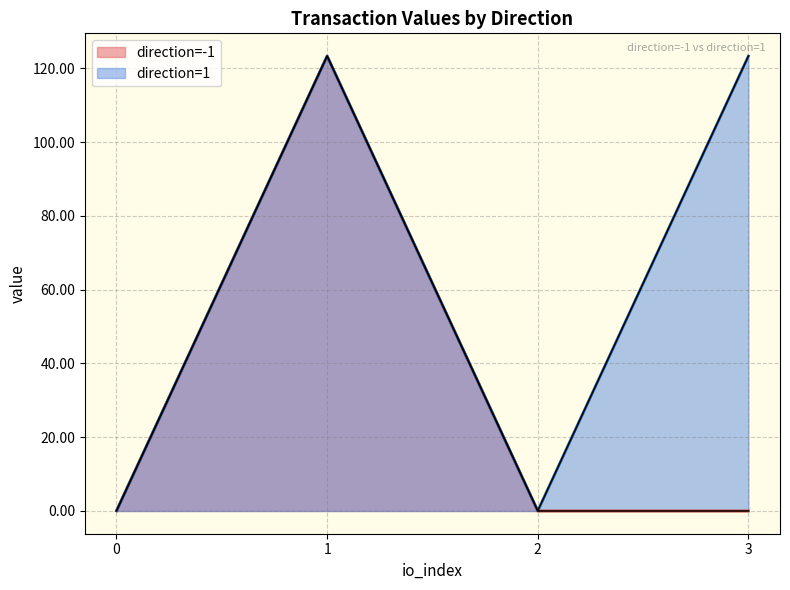

The value of direction=-1 at 3 is 58.8. True or false?

False